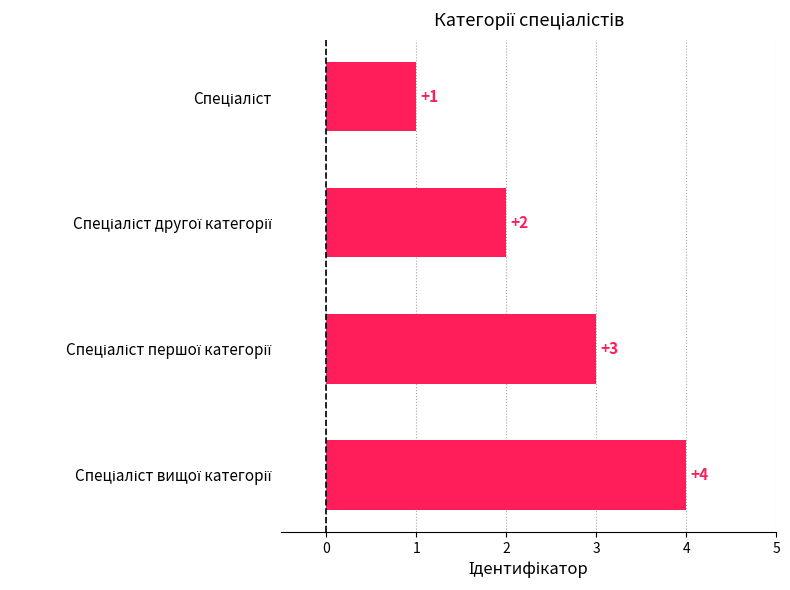

What is the sum of all values?

10